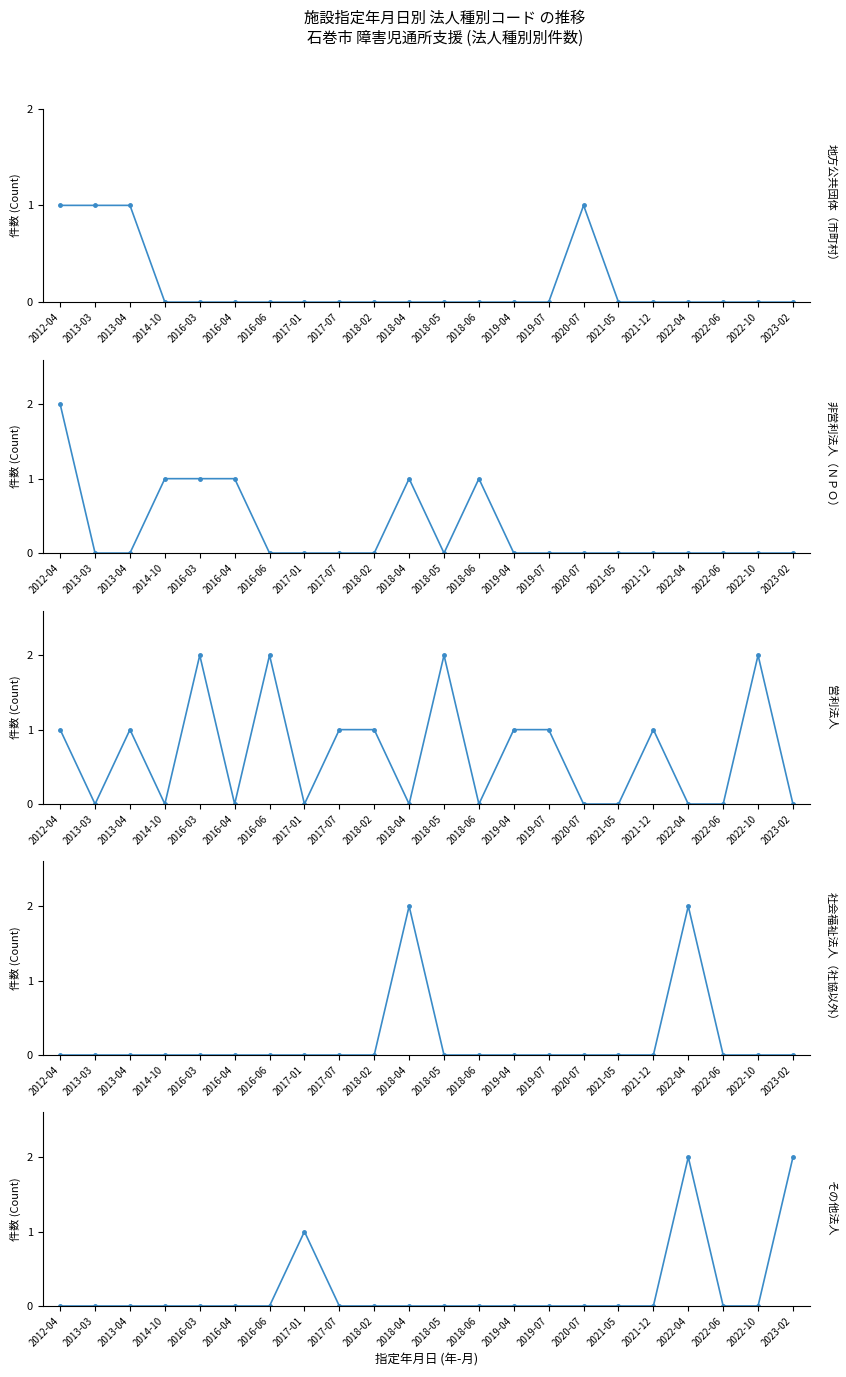

At 2018-04, list the series in order from largest to smallest.

社会福祉法人（社協以外）, 非営利法人（ＮＰＯ）, 地方公共団体（市町村）, 営利法人, その他法人